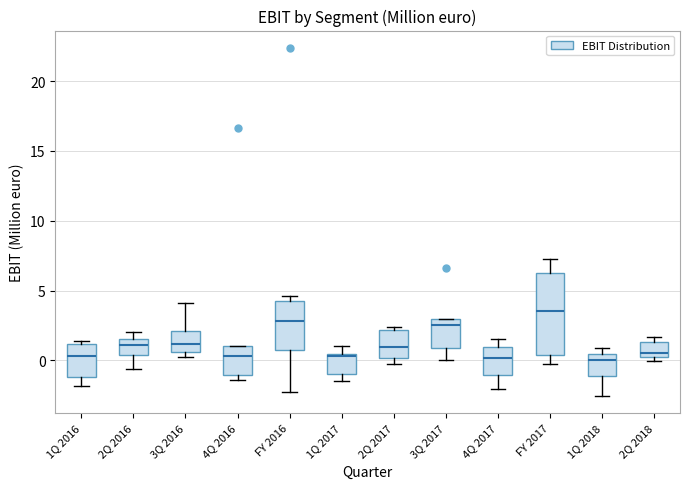

Which box is the tallest, from its lower edge to its upper edge?

FY 2017